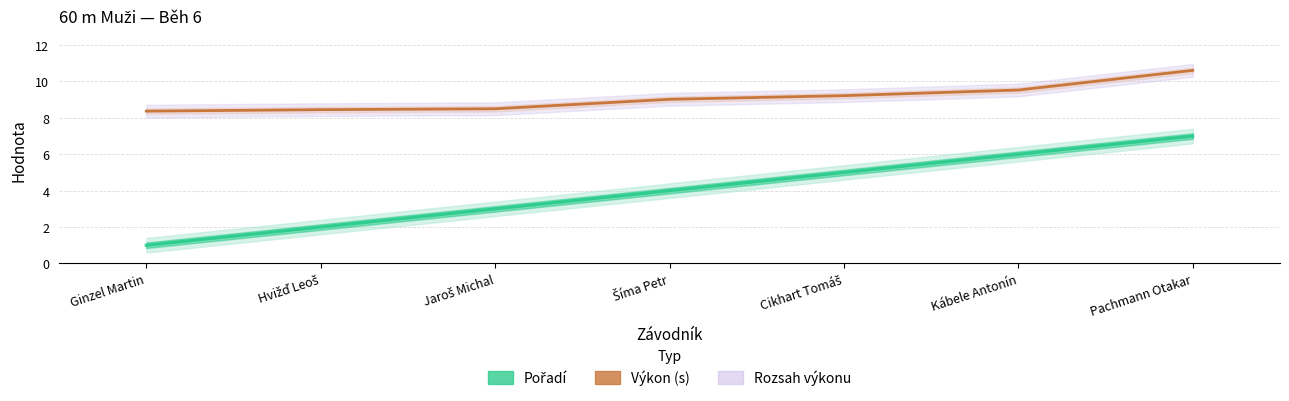

At which label does Pořadí reach its minimum?

Ginzel Martin